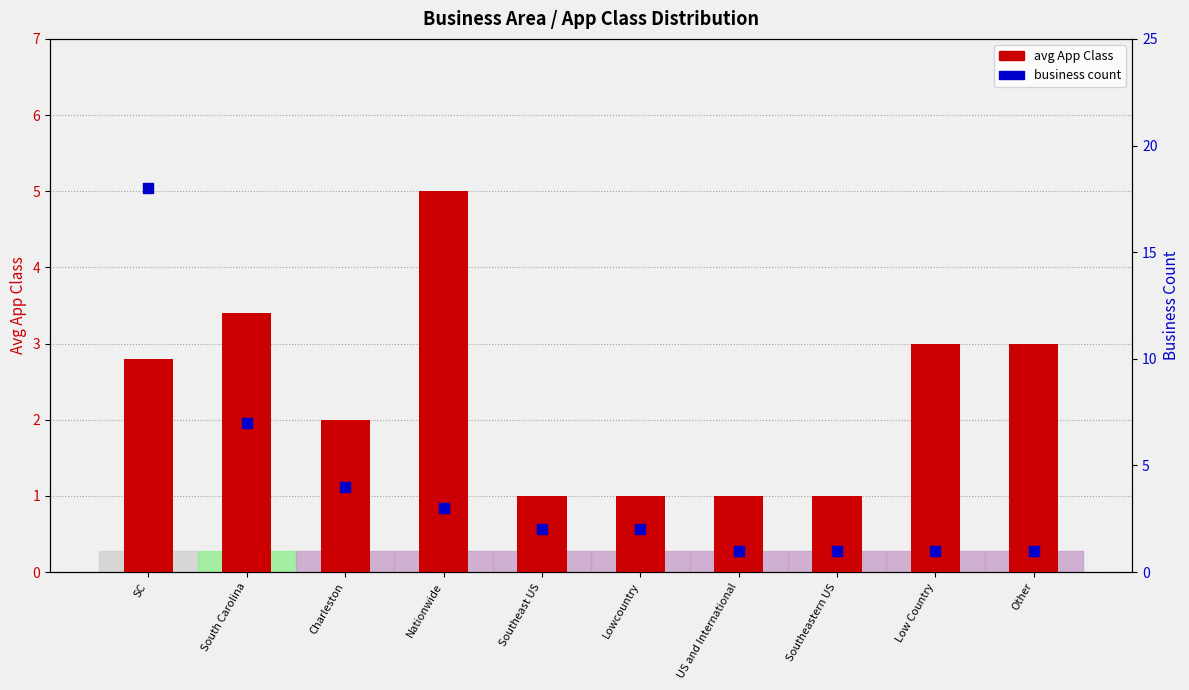

Which series has the widest spread of Y values?

Business Count